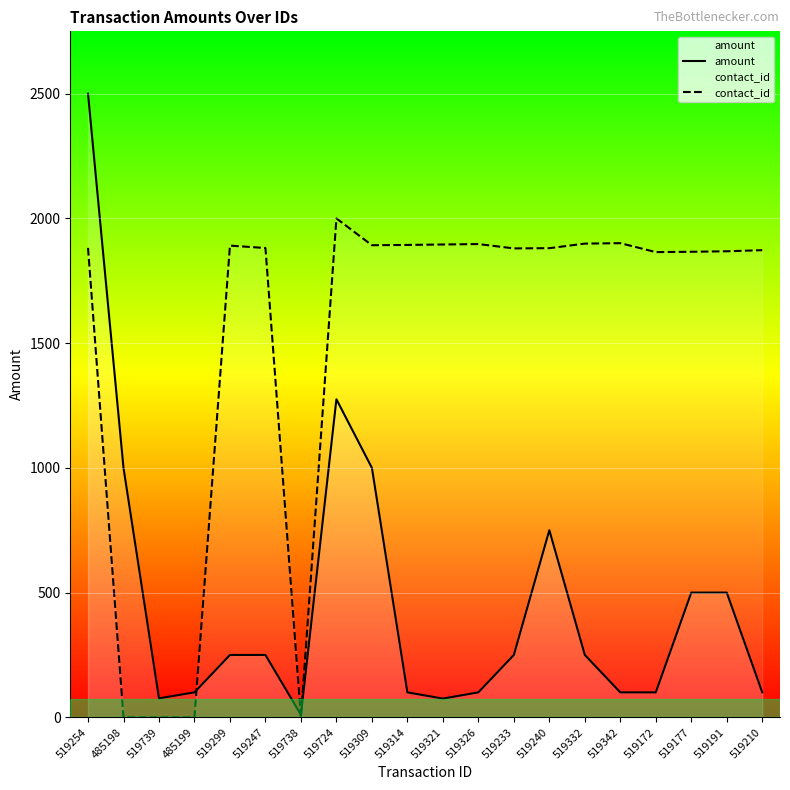

Which series has the widest spread of values?

amount